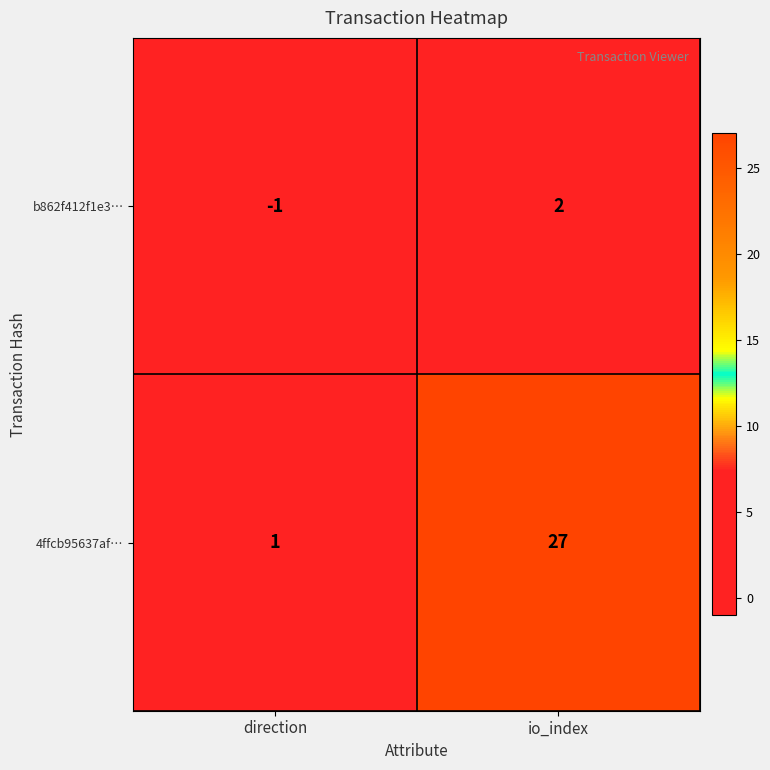

How many distinct data groups are displayed?

2